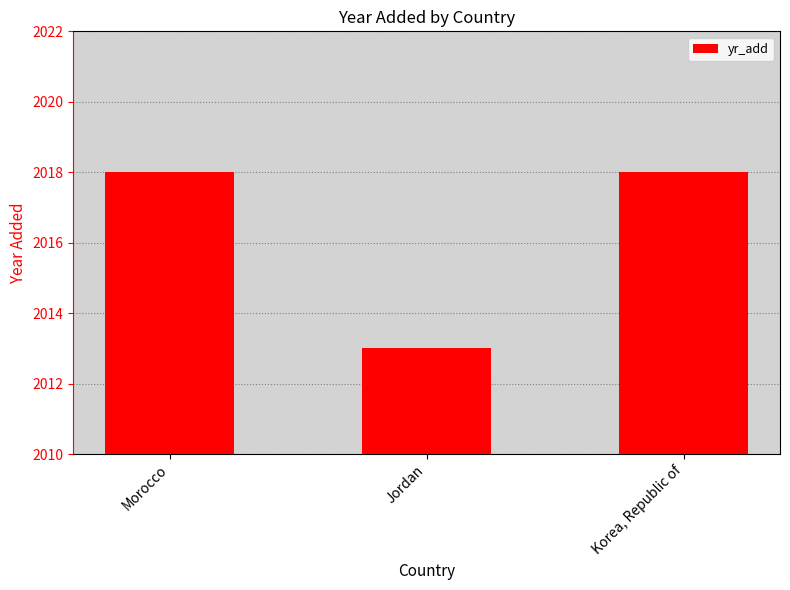

Does the chart contain any negative values?

No